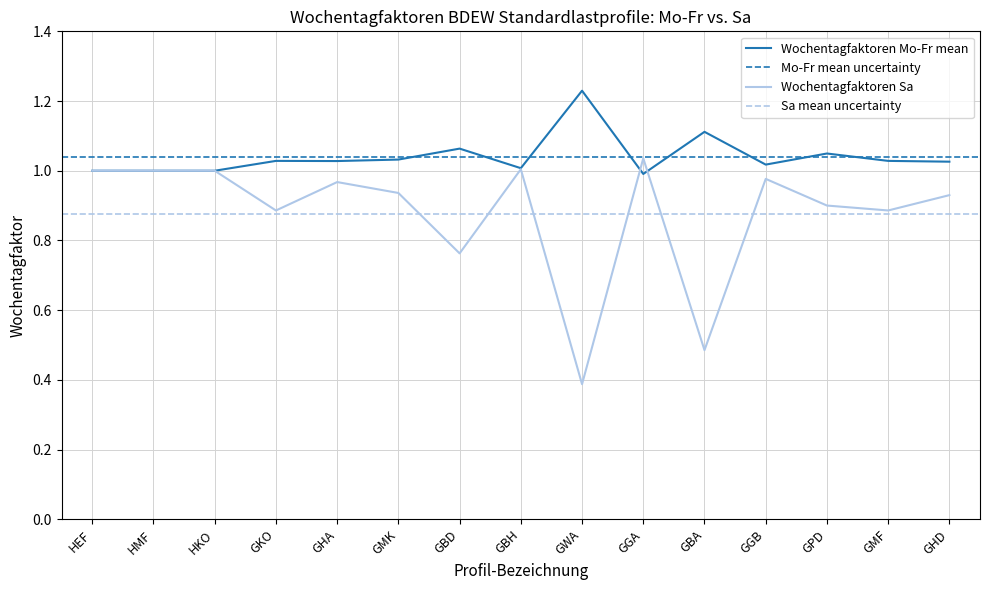

List the series in order of their overall mean, lowest first.

Wochentagfaktoren Sa, Wochentagfaktoren Mo-Fr mean